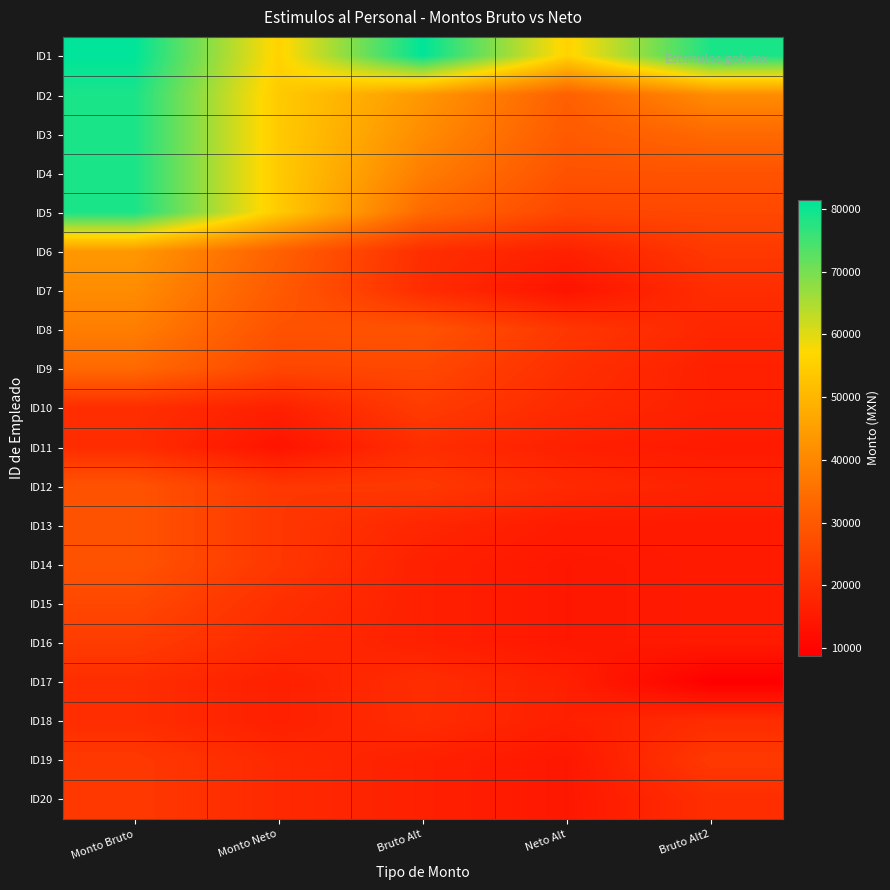

Reading left to right, extract all data points from this chart.

ID1: Monto Bruto=81384.6	Monto Neto=55889.8	Bruto Alt=81384.6	Neto Alt=55889.8	Bruto Alt2=78823.1
ID2: Monto Bruto=78823.1	Monto Neto=54199.3	Bruto Alt=43531.6	Neto Alt=31649.5	Bruto Alt2=41097.6
ID3: Monto Bruto=78823.1	Monto Neto=54199.3	Bruto Alt=41097.6	Neto Alt=30188.7	Bruto Alt2=33685.5
ID4: Monto Bruto=78823.1	Monto Neto=54199.3	Bruto Alt=38016.7	Neto Alt=28338.8	Bruto Alt2=28581.0
ID5: Monto Bruto=78823.1	Monto Neto=54199.3	Bruto Alt=33685.5	Neto Alt=25499.8	Bruto Alt2=25851.5
ID6: Monto Bruto=43531.6	Monto Neto=31649.5	Bruto Alt=19785.2	Neto Alt=16637.0	Bruto Alt2=22389.6
ID7: Monto Bruto=41097.6	Monto Neto=30188.7	Bruto Alt=19451.5	Neto Alt=13616.0	Bruto Alt2=19591.2
ID8: Monto Bruto=38016.7	Monto Neto=28338.8	Bruto Alt=28581.0	Neto Alt=21926.7	Bruto Alt2=17998.5
ID9: Monto Bruto=33685.5	Monto Neto=25499.8	Bruto Alt=25851.5	Neto Alt=20091.9	Bruto Alt2=16617.0
ID10: Monto Bruto=19785.2	Monto Neto=16637.0	Bruto Alt=23049.4	Neto Alt=18877.1	Bruto Alt2=16609.1
ID11: Monto Bruto=19451.5	Monto Neto=13616.0	Bruto Alt=19591.2	Neto Alt=16488.6	Bruto Alt2=15186.1
ID12: Monto Bruto=28581.0	Monto Neto=21926.7	Bruto Alt=22389.6	Neto Alt=18588.9	Bruto Alt2=17118.7
ID13: Monto Bruto=28581.0	Monto Neto=21926.7	Bruto Alt=17998.5	Neto Alt=15377.2	Bruto Alt2=15186.1
ID14: Monto Bruto=28581.0	Monto Neto=21926.7	Bruto Alt=16617.0	Neto Alt=14434.6	Bruto Alt2=15186.1
ID15: Monto Bruto=25851.5	Monto Neto=20091.9	Bruto Alt=16617.0	Neto Alt=14434.6	Bruto Alt2=15186.1
ID16: Monto Bruto=23049.4	Monto Neto=18877.1	Bruto Alt=16617.0	Neto Alt=14434.6	Bruto Alt2=15186.1
ID17: Monto Bruto=19591.2	Monto Neto=16488.6	Bruto Alt=19591.2	Neto Alt=16488.6	Bruto Alt2=8786.1
ID18: Monto Bruto=19591.2	Monto Neto=16488.6	Bruto Alt=19415.8	Neto Alt=16354.5	Bruto Alt2=19591.2
ID19: Monto Bruto=22389.6	Monto Neto=18588.9	Bruto Alt=16609.1	Neto Alt=14428.4	Bruto Alt2=22389.6
ID20: Monto Bruto=22389.6	Monto Neto=18588.9	Bruto Alt=16609.1	Neto Alt=14428.4	Bruto Alt2=19785.2